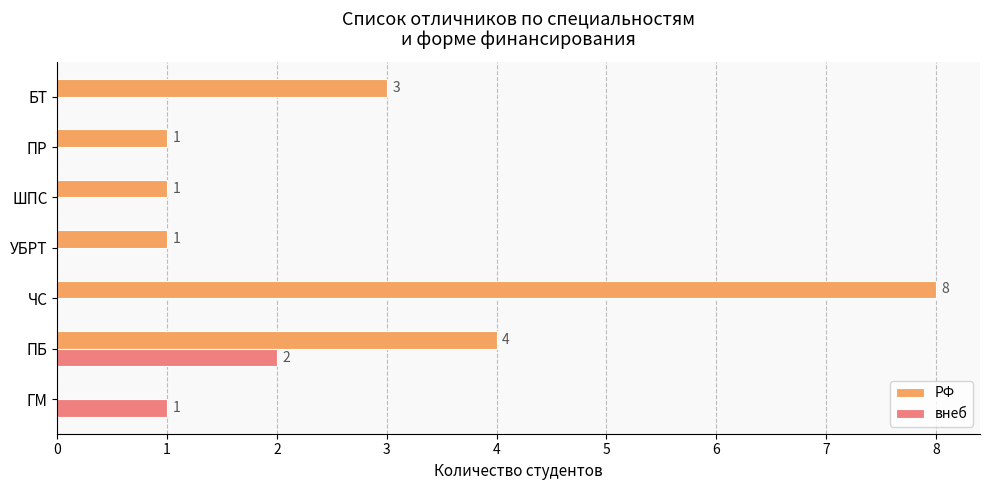

What is the sum of all внеб values?

3